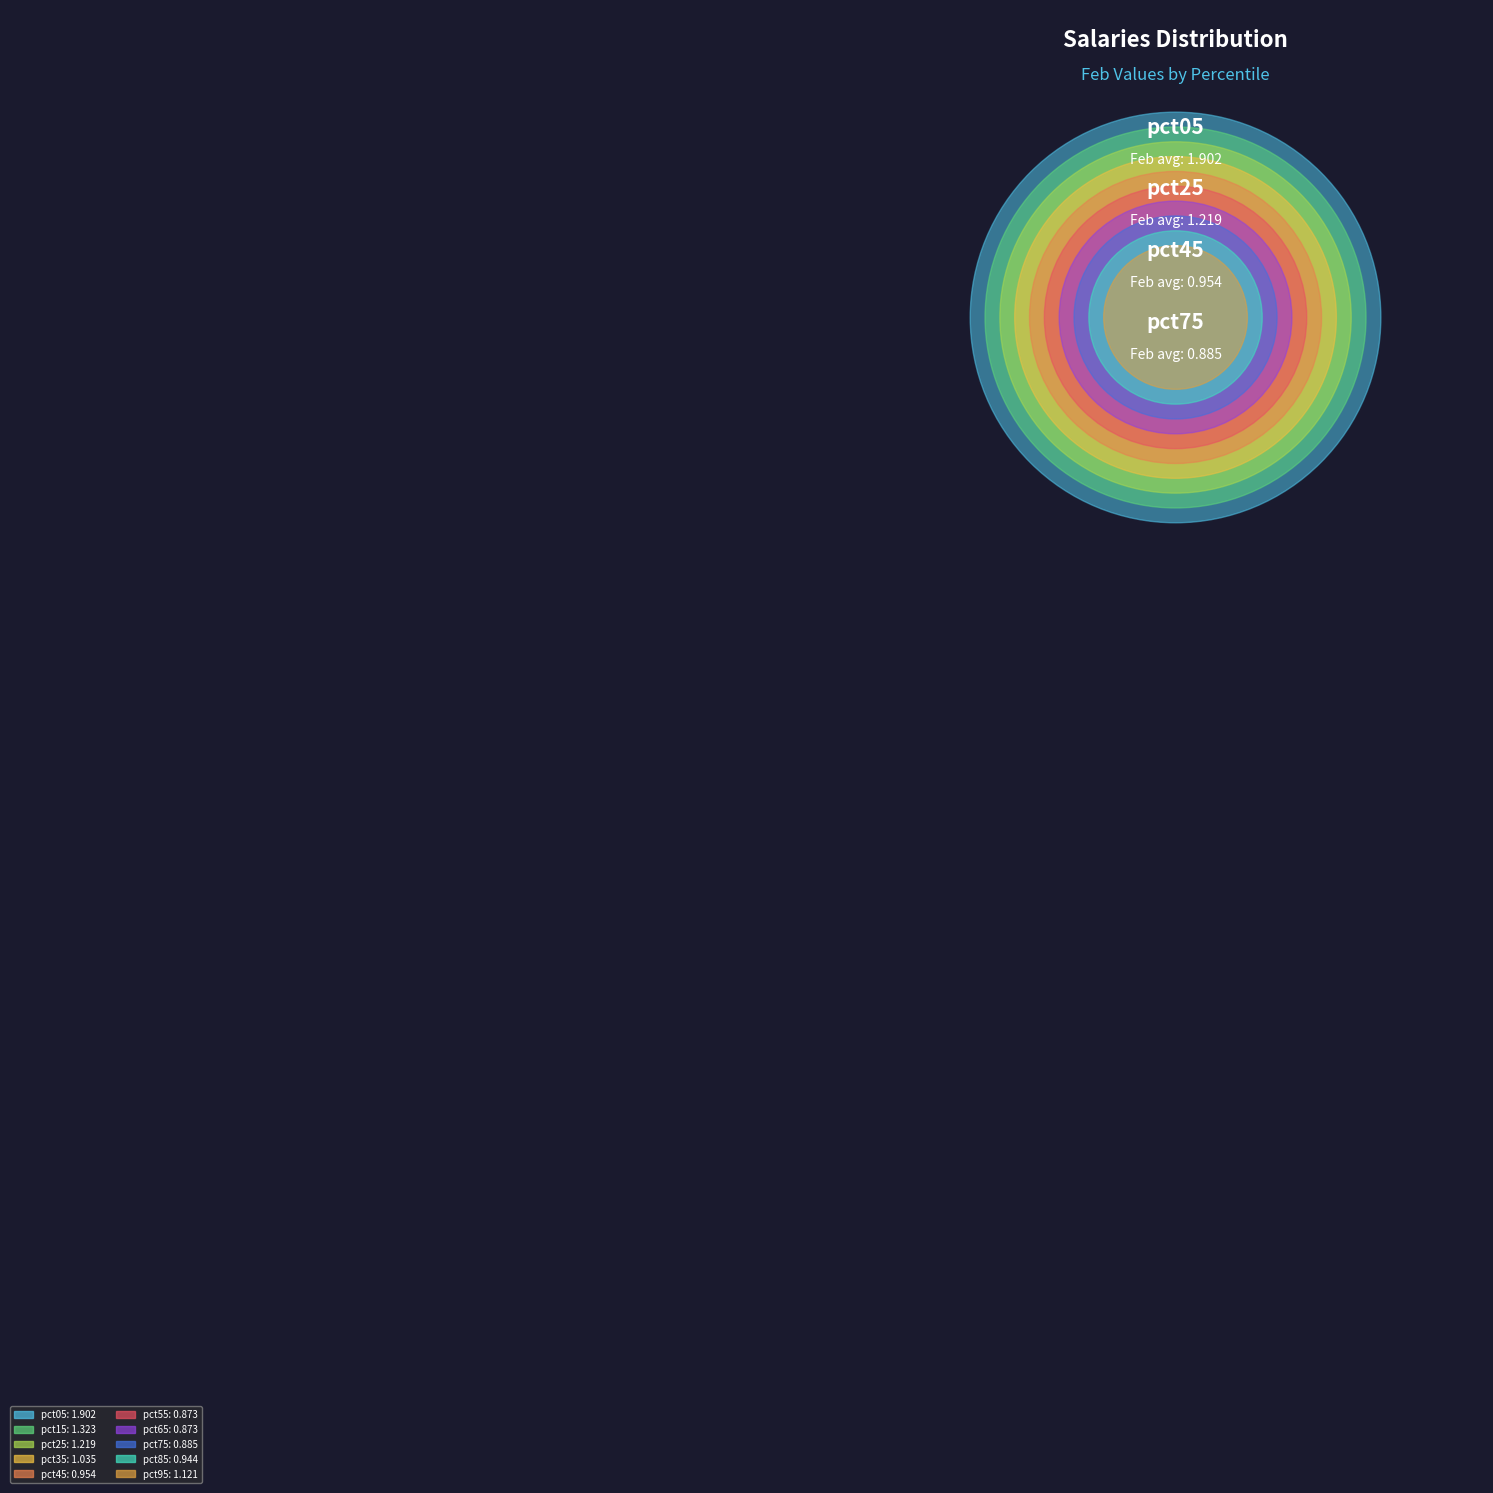

Approximately how many times larger is the value at pct55 compared to pct25?

0.7